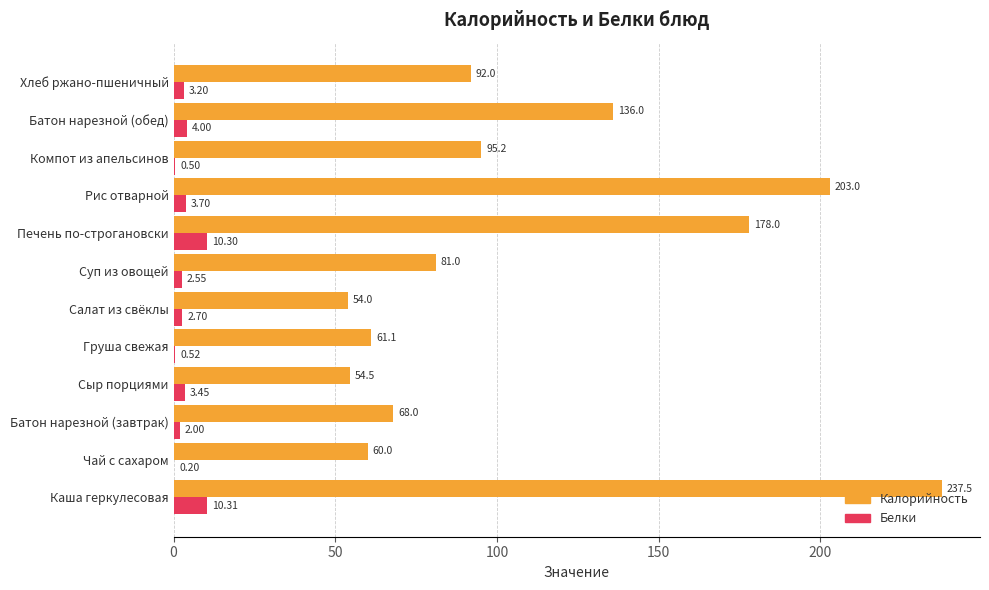

At which category does the chart reach its peak across all series?

Каша геркулесовая